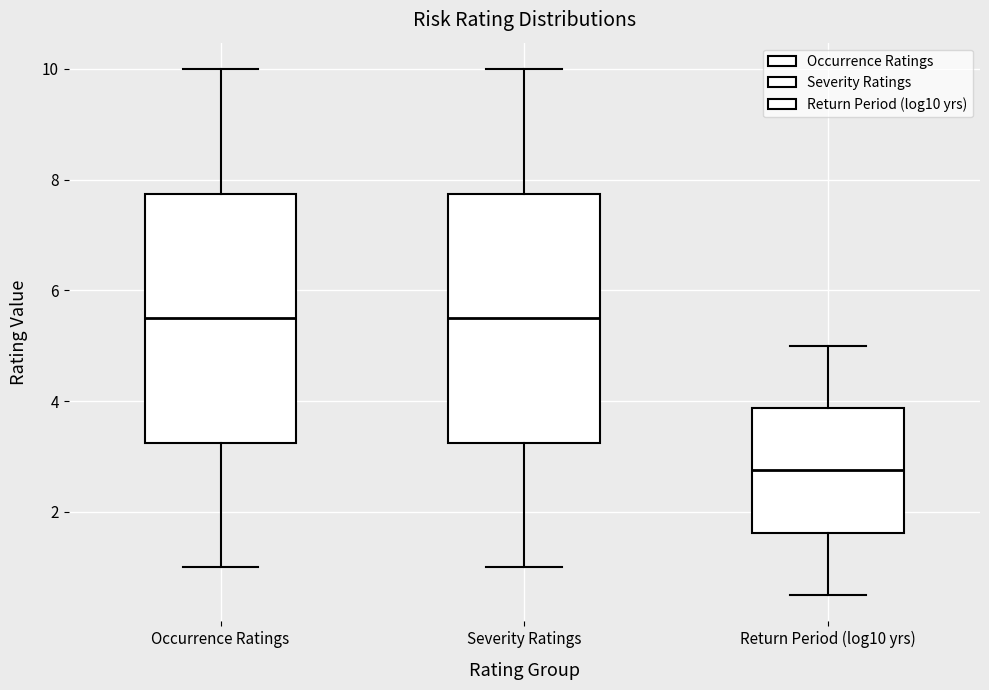

Where is the upper edge of the box for Return Period (log10 yrs) on the y-axis? The values are not printed on the chart, so give them approximately, as read against the axis.

3.8